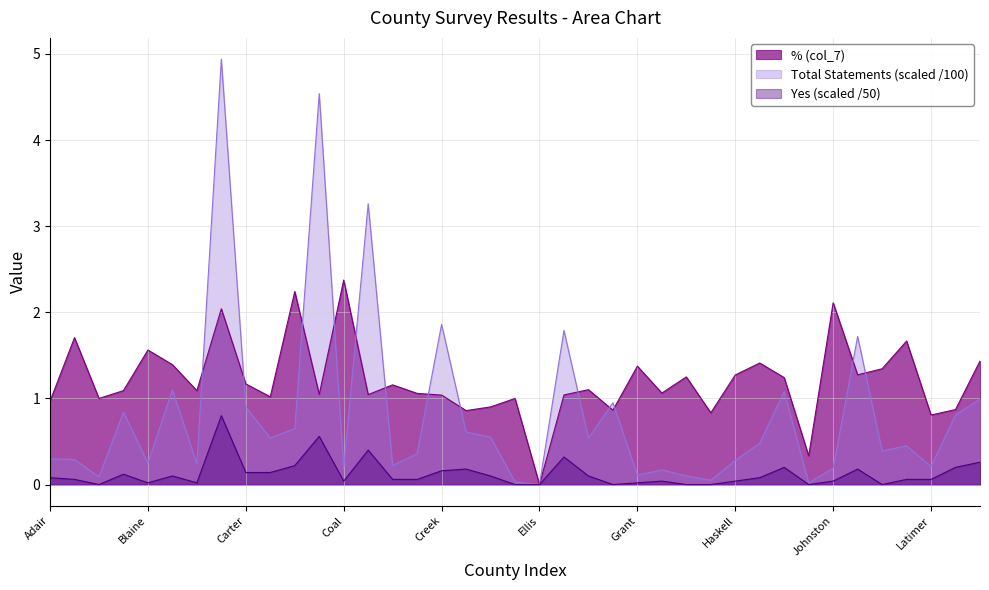

Which category has the lowest value across all series?

Ellis